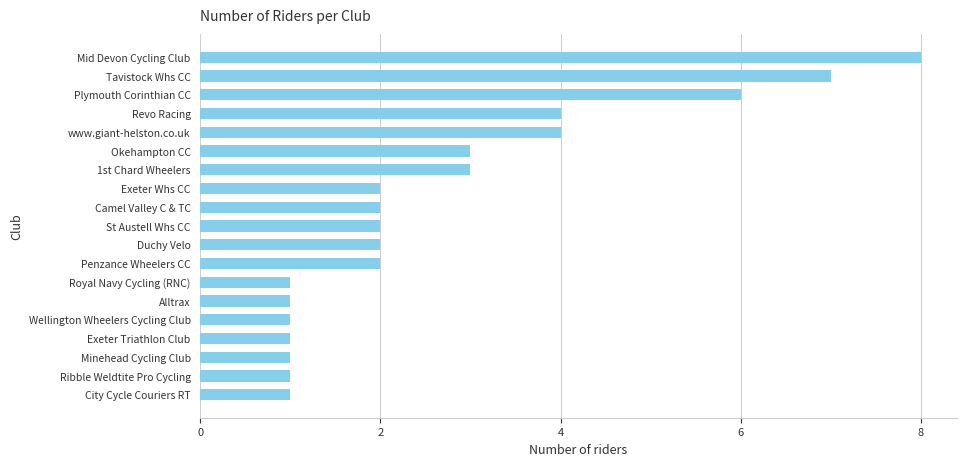

What is the change in value from Mid Devon Cycling Club to St Austell Whs CC?

-6